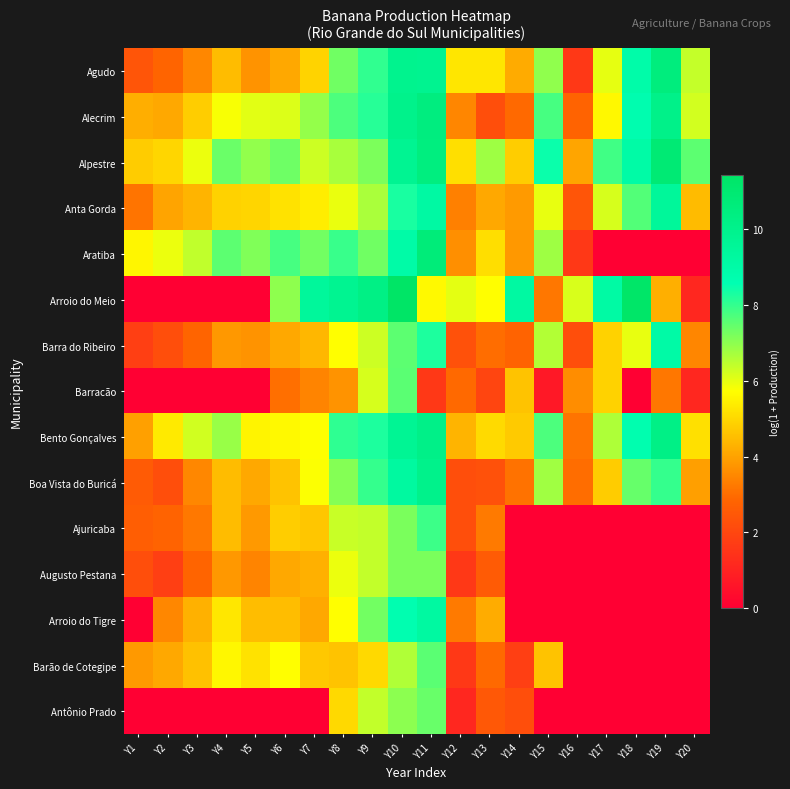

How many series are shown in this chart?

15